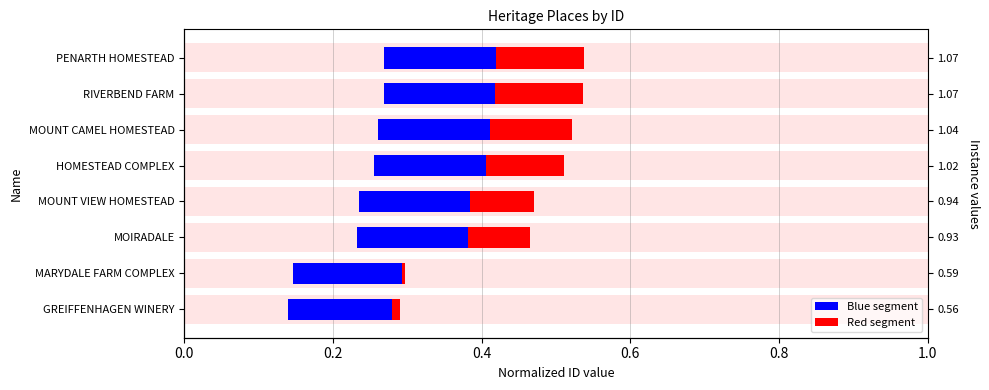

Between 0.8 and 0.2, which is larger?

0.8